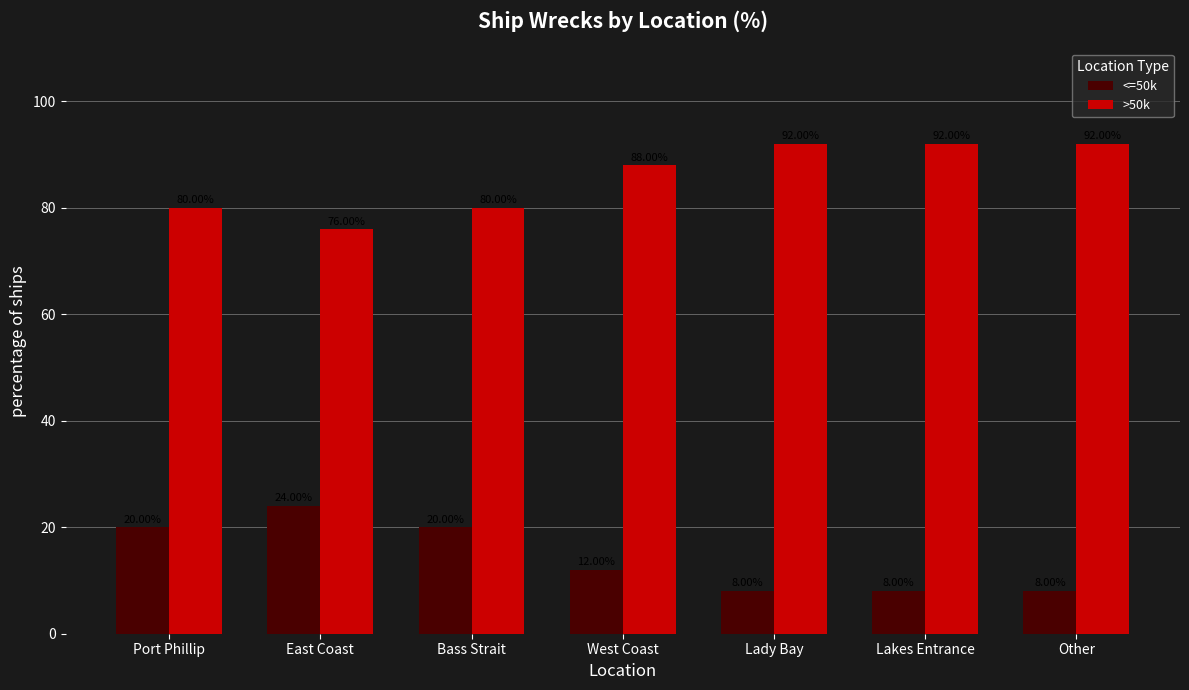

What is the smallest value displayed?

8